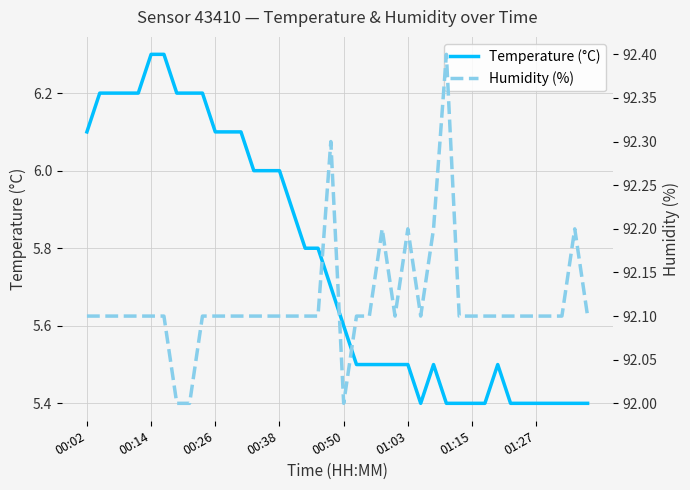

What is the sum of all Humidity (%) values?

3684.6